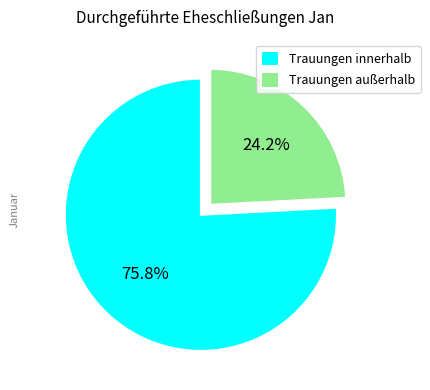

To the nearest percent, what is the difference between the largest and smallest slice percentages?

52%